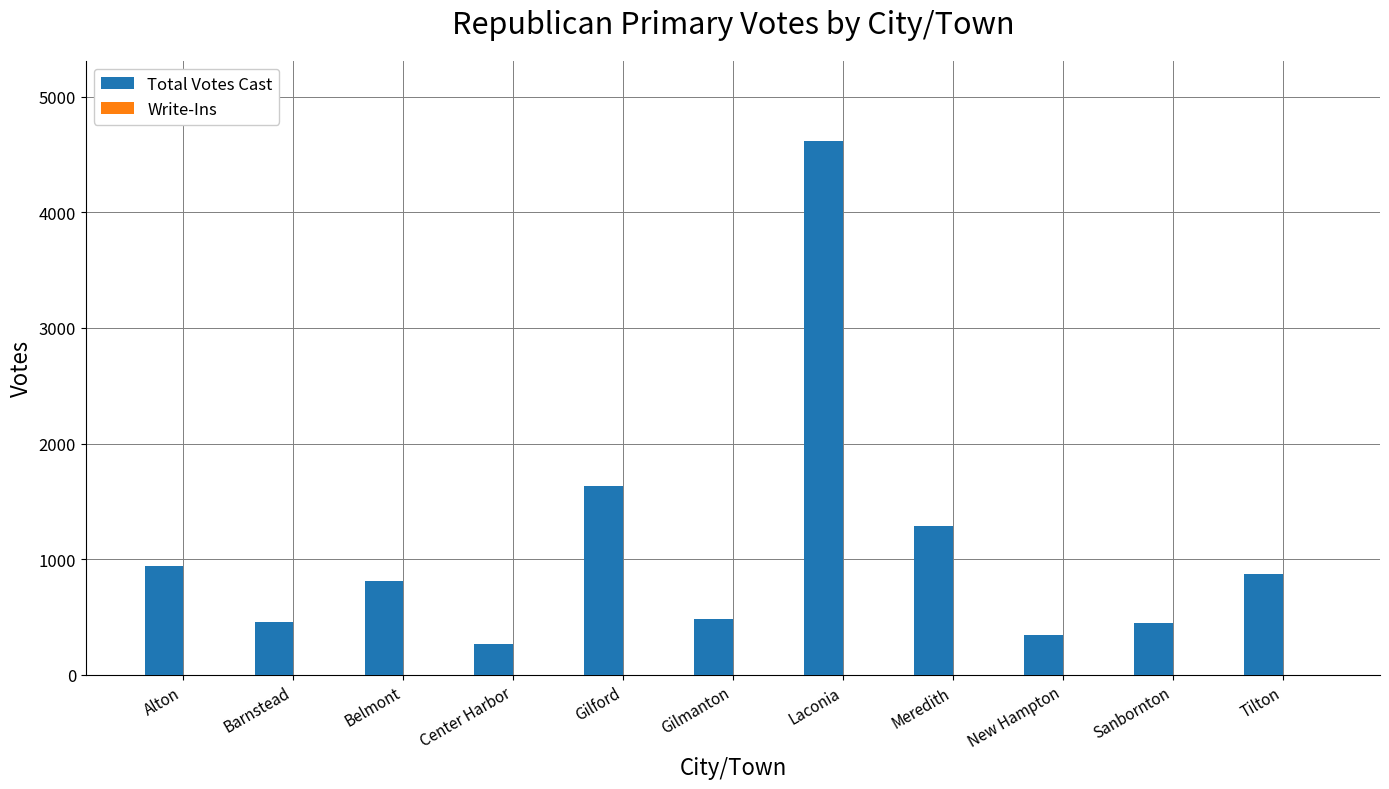

The value at New Hampton is 144. True or false?

False